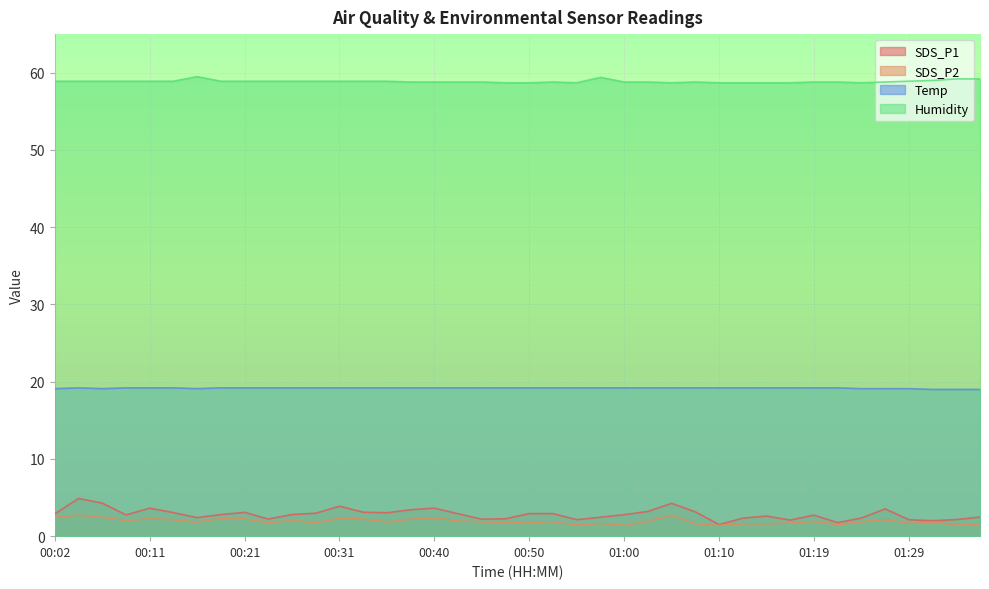

Reading left to right, what are all the values shown in this chart?

SDS_P1: 00:02=2.9	00:04=4.9	00:06=4.3	00:09=2.8	00:11=3.6	00:14=3.0	00:16=2.4	00:19=2.8	00:21=3.1	00:23=2.2	00:26=2.8	00:28=3.0	00:31=3.9	00:33=3.1	00:36=3.0	00:38=3.4	00:40=3.6	00:43=2.9	00:45=2.2	00:48=2.2	00:50=2.9	00:53=2.9	00:55=2.1	00:57=2.5	01:00=2.8	01:02=3.2	01:05=4.2	01:07=3.1	01:10=1.5	01:12=2.3	01:14=2.6	01:17=2.1	01:19=2.7	01:22=1.8	01:24=2.4	01:27=3.5	01:29=2.1	01:31=2.0	01:34=2.1	01:36=2.5
SDS_P2: 00:02=2.5	00:04=2.7	00:06=2.5	00:09=2.0	00:11=2.2	00:14=2.1	00:16=1.8	00:19=2.3	00:21=2.2	00:23=1.7	00:26=2.0	00:28=1.7	00:31=2.3	00:33=2.2	00:36=1.8	00:38=2.2	00:40=2.4	00:43=2.0	00:45=1.9	00:48=1.8	00:50=1.8	00:53=1.9	00:55=1.4	00:57=1.6	01:00=1.4	01:02=1.9	01:05=2.7	01:07=1.6	01:10=1.4	01:12=1.6	01:14=1.6	01:17=1.7	01:19=1.9	01:22=1.5	01:24=1.9	01:27=2.1	01:29=1.6	01:31=1.8	01:34=1.5	01:36=1.6
Temp: 00:02=19.1	00:04=19.2	00:06=19.1	00:09=19.2	00:11=19.2	00:14=19.2	00:16=19.1	00:19=19.2	00:21=19.2	00:23=19.2	00:26=19.2	00:28=19.2	00:31=19.2	00:33=19.2	00:36=19.2	00:38=19.2	00:40=19.2	00:43=19.2	00:45=19.2	00:48=19.2	00:50=19.2	00:53=19.2	00:55=19.2	00:57=19.2	01:00=19.2	01:02=19.2	01:05=19.2	01:07=19.2	01:10=19.2	01:12=19.2	01:14=19.2	01:17=19.2	01:19=19.2	01:22=19.2	01:24=19.1	01:27=19.1	01:29=19.1	01:31=19.0	01:34=19.0	01:36=19.0
Humidity: 00:02=58.9	00:04=58.9	00:06=58.9	00:09=58.9	00:11=58.9	00:14=58.9	00:16=59.5	00:19=58.9	00:21=58.9	00:23=58.9	00:26=58.9	00:28=58.9	00:31=58.9	00:33=58.9	00:36=58.9	00:38=58.8	00:40=58.8	00:43=58.8	00:45=58.8	00:48=58.7	00:50=58.7	00:53=58.8	00:55=58.7	00:57=59.4	01:00=58.8	01:02=58.8	01:05=58.7	01:07=58.8	01:10=58.7	01:12=58.7	01:14=58.7	01:17=58.7	01:19=58.8	01:22=58.8	01:24=58.7	01:27=58.8	01:29=58.9	01:31=59.0	01:34=59.2	01:36=59.2